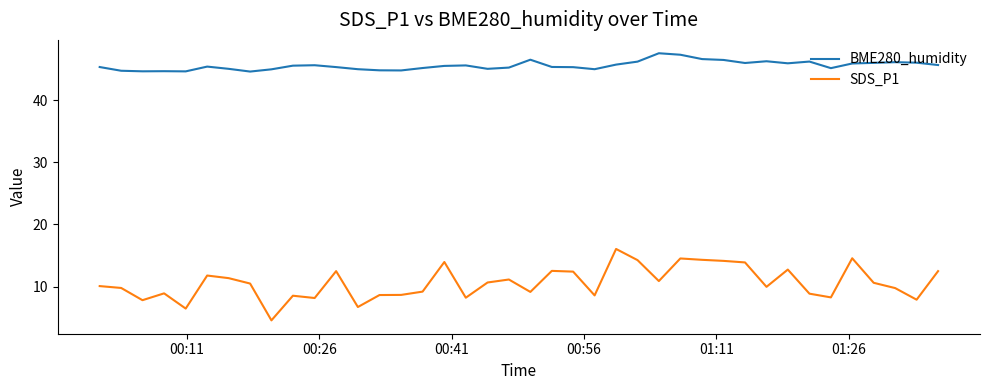

True or false: SDS_P1 and BME280_humidity cross at least once.

False